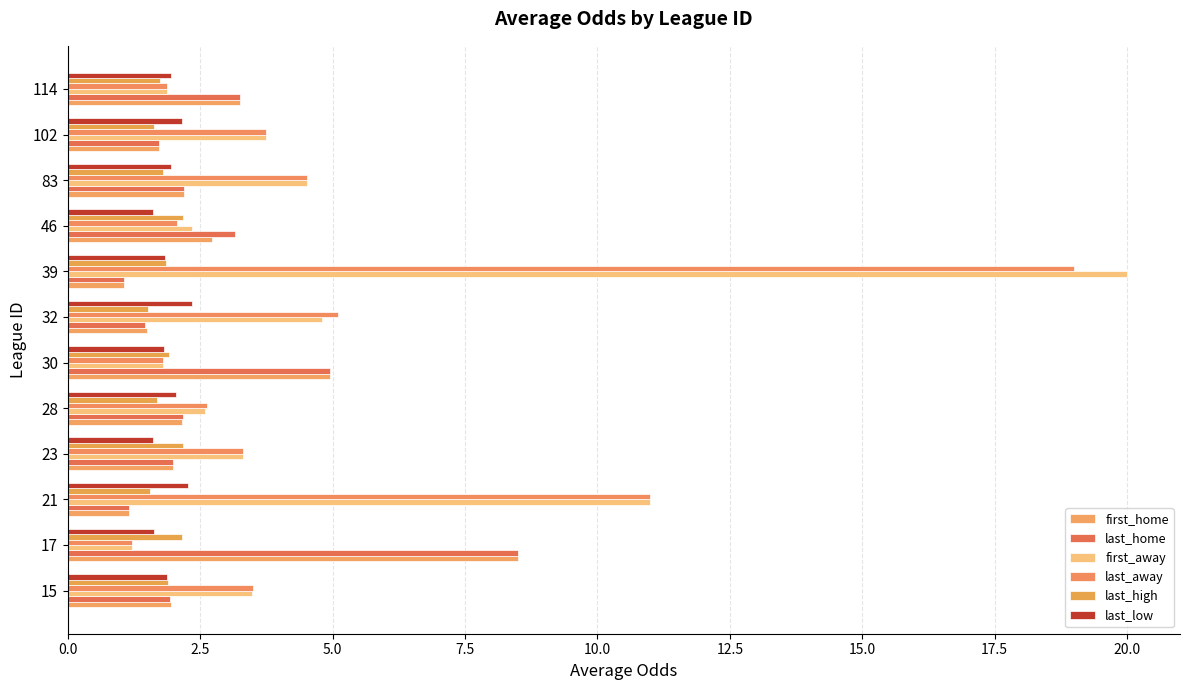

How many distinct data groups are displayed?

6